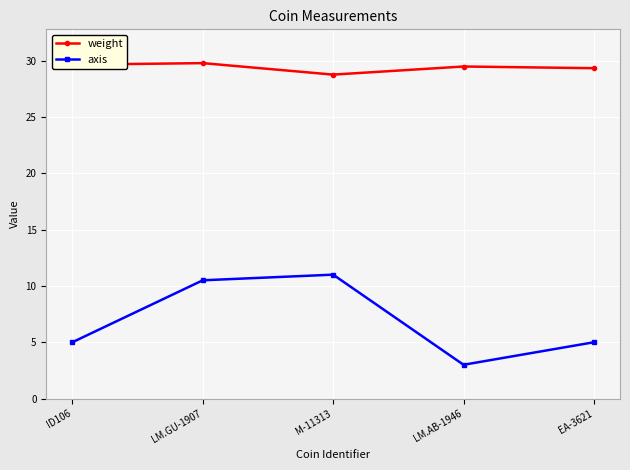

True or false: axis has more than 2 points higher than both neighbors.

False